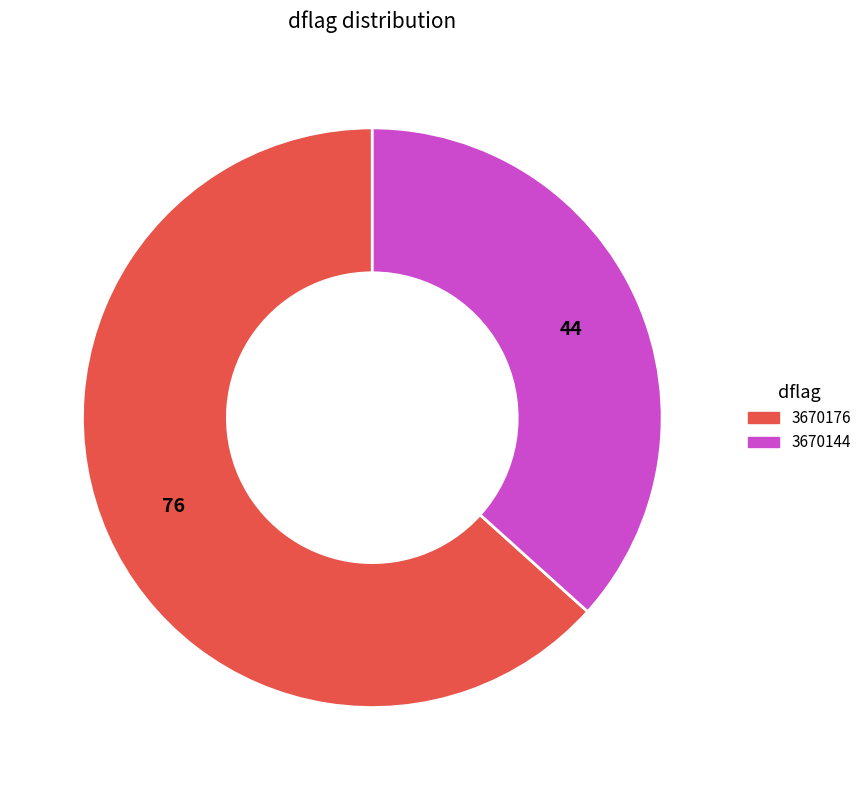

Is there a majority slice in this chart?

Yes